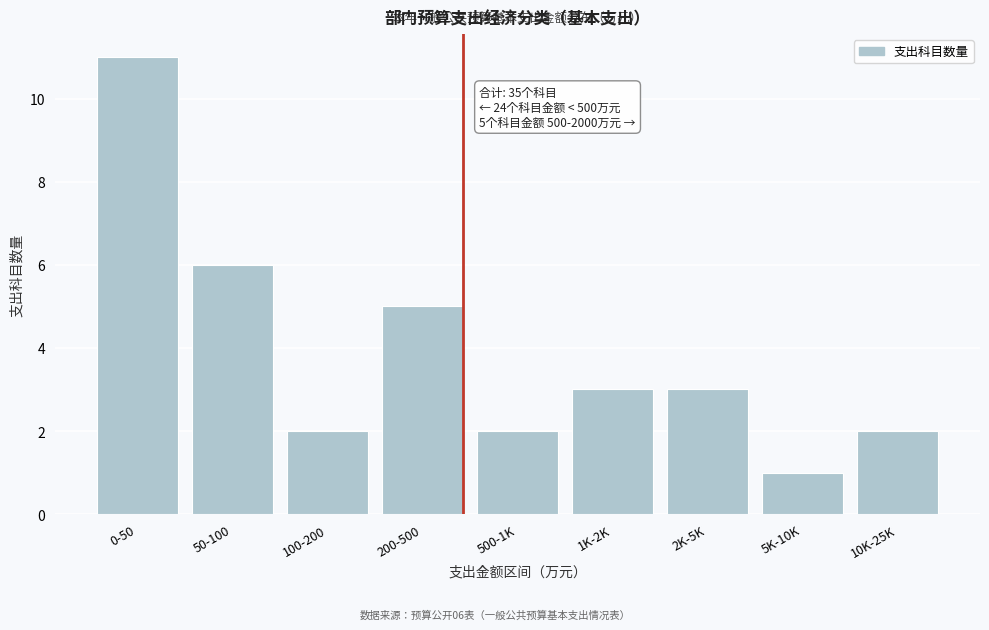

Reading right to left, extract all data points from this chart.

10K-25K=2	5K-10K=1	2K-5K=3	1K-2K=3	500-1K=2	200-500=5	100-200=2	50-100=6	0-50=11